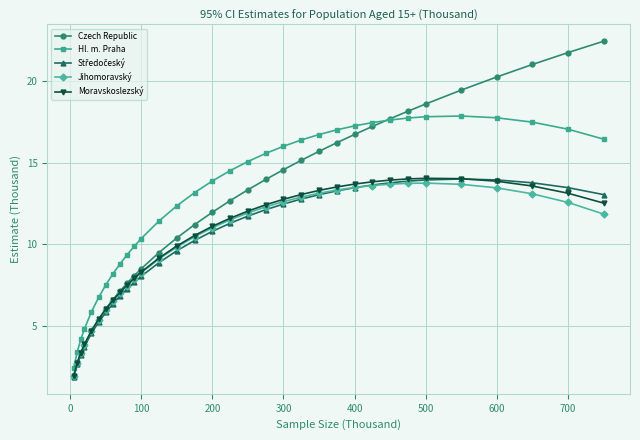

Which series has the largest range (max minus min)?

Czech Republic